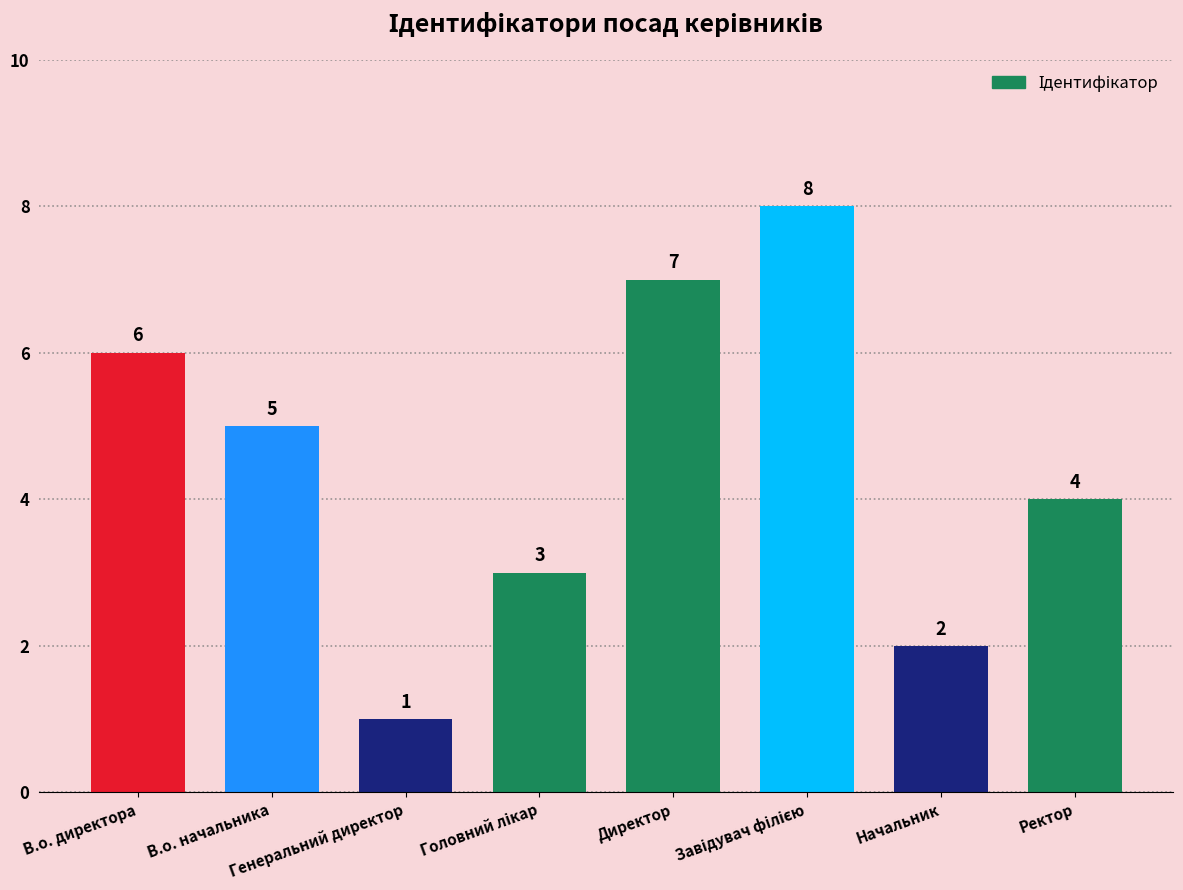

What is the sum of all values?

36